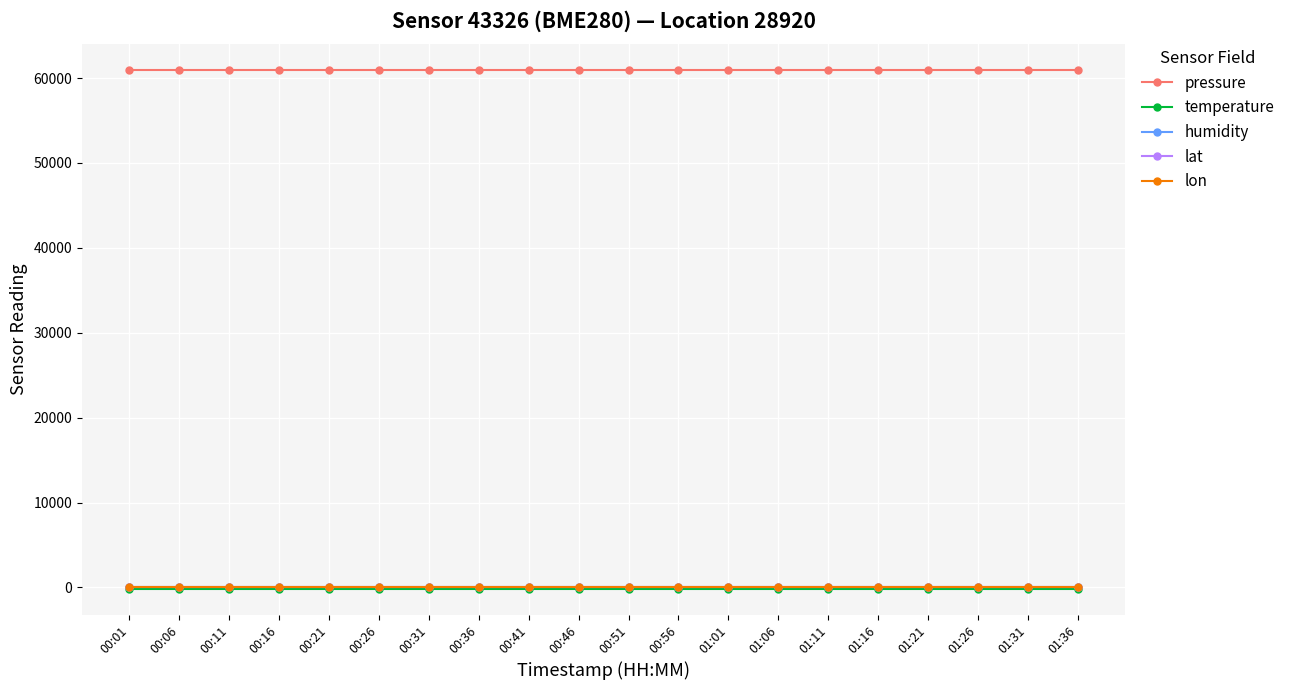

What is the minimum value for lon?

30.6